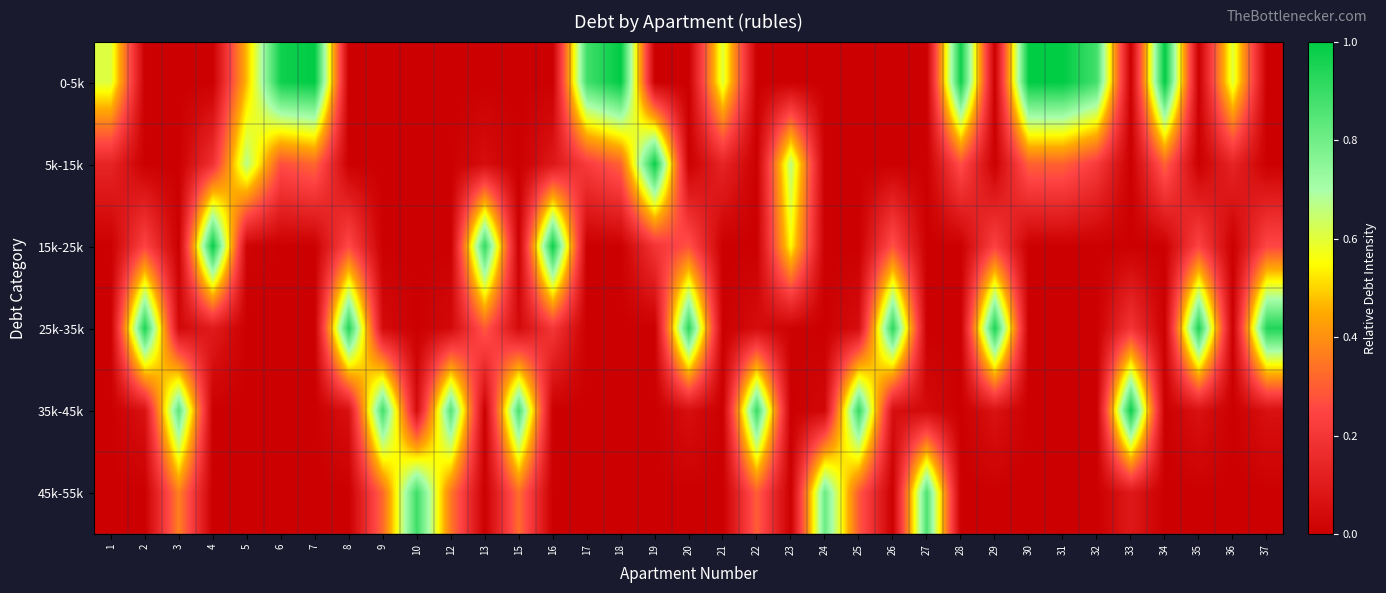

Reading left to right, transcribe all the data shown in this chart.

0-5k: 1=0.6	2=0.0	3=0.0	4=0.0	5=0.5	6=1.0	7=1.0	8=0.0	9=0.0	10=0.0	12=0.0	13=0.0	15=0.0	16=0.0	17=0.9	18=1.0	19=0.0	20=0.0	21=0.6	22=0.0	23=0.0	24=0.0	25=0.0	26=0.0	27=0.0	28=1.0	29=0.0	30=1.0	31=1.0	32=0.9	33=0.0	34=1.0	35=0.0	36=0.6	37=0.0
5k-15k: 1=0.1	2=0.0	3=0.0	4=0.2	5=0.7	6=0.3	7=0.3	8=0.0	9=0.0	10=0.0	12=0.0	13=0.1	15=0.0	16=0.1	17=0.2	18=0.3	19=1.0	20=0.0	21=0.1	22=0.0	23=0.7	24=0.0	25=0.0	26=0.0	27=0.0	28=0.3	29=0.0	30=0.3	31=0.3	32=0.2	33=0.0	34=0.3	35=0.0	36=0.1	37=0.0
15k-25k: 1=0.0	2=0.2	3=0.0	4=1.0	5=0.0	6=0.0	7=0.0	8=0.3	9=0.0	10=0.0	12=0.0	13=0.9	15=0.0	16=1.0	17=0.0	18=0.0	19=0.2	20=0.3	21=0.0	22=0.0	23=0.5	24=0.0	25=0.0	26=0.3	27=0.0	28=0.0	29=0.2	30=0.0	31=0.0	32=0.0	33=0.0	34=0.0	35=0.2	36=0.0	37=0.3
25k-35k: 1=0.0	2=0.9	3=0.0	4=0.1	5=0.0	6=0.0	7=0.0	8=0.9	9=0.0	10=0.0	12=0.0	13=0.3	15=0.0	16=0.2	17=0.0	18=0.0	19=0.0	20=0.9	21=0.0	22=0.0	23=0.0	24=0.0	25=0.1	26=0.9	27=0.0	28=0.0	29=1.0	30=0.0	31=0.0	32=0.0	33=0.2	34=0.0	35=0.9	36=0.0	37=0.9
35k-45k: 1=0.0	2=0.1	3=0.8	4=0.0	5=0.0	6=0.0	7=0.0	8=0.1	9=0.9	10=0.0	12=0.9	13=0.0	15=0.9	16=0.0	17=0.0	18=0.0	19=0.0	20=0.1	21=0.0	22=0.9	23=0.0	24=0.0	25=0.9	26=0.1	27=0.0	28=0.0	29=0.1	30=0.0	31=0.0	32=0.0	33=1.0	34=0.0	35=0.1	36=0.0	37=0.1
45k-55k: 1=0.0	2=0.0	3=0.4	4=0.0	5=0.0	6=0.0	7=0.0	8=0.0	9=0.3	10=0.9	12=0.4	13=0.0	15=0.3	16=0.0	17=0.0	18=0.0	19=0.0	20=0.0	21=0.0	22=0.3	23=0.0	24=0.8	25=0.3	26=0.0	27=0.9	28=0.0	29=0.0	30=0.0	31=0.0	32=0.0	33=0.1	34=0.0	35=0.0	36=0.0	37=0.0